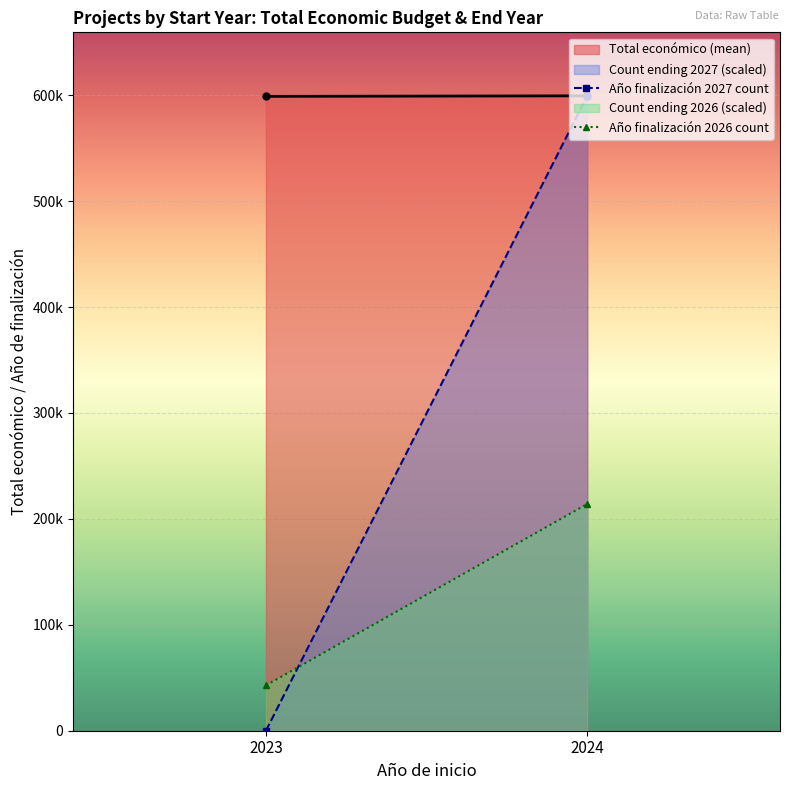

What is the lowest value of the Año finalización 2026 count series?

42815.5